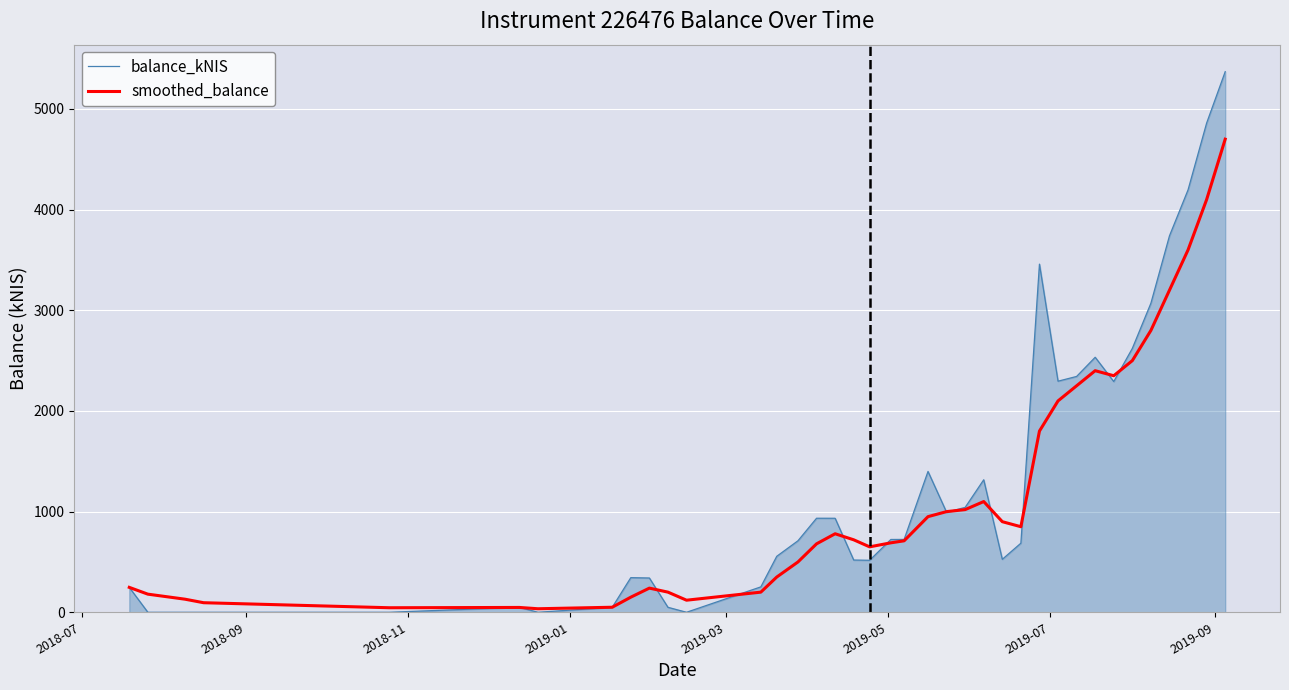

In smoothed_balance, how many points are higher than both neighbors (excluding endpoints)?

5